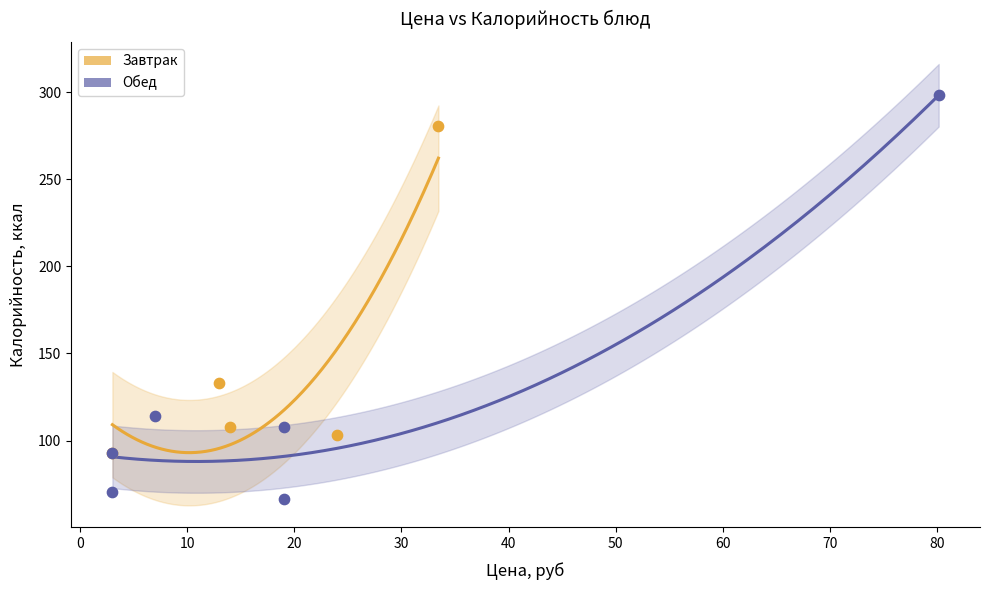

Which series reaches the minimum Y coordinate?

Обед